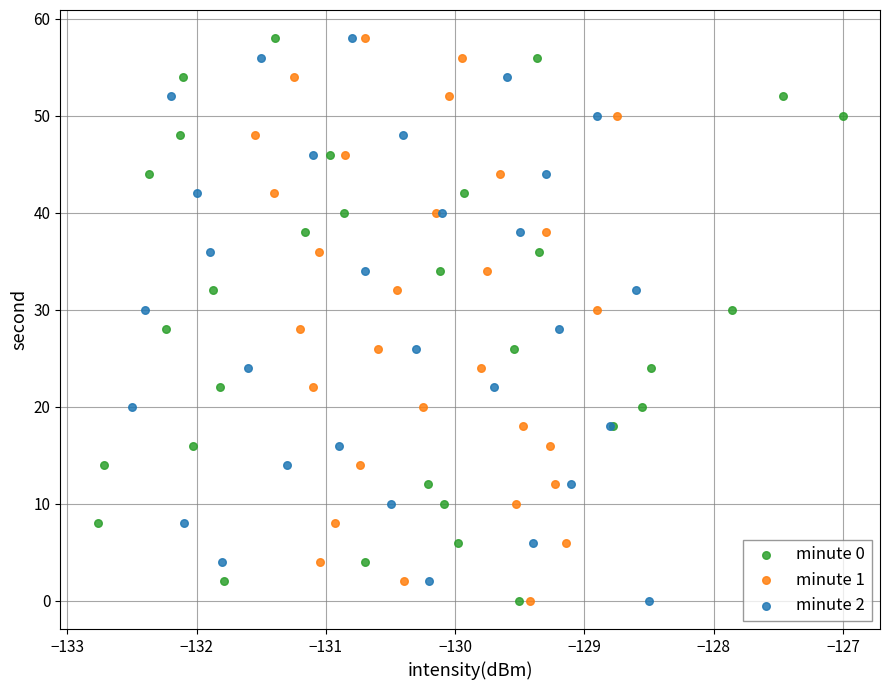

What are all the series names shown in the legend?

minute 0, minute 1, minute 2